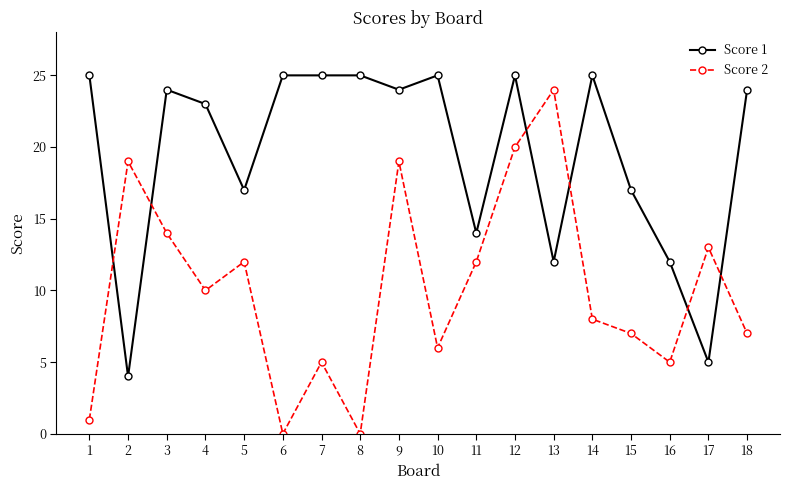

Which series has the largest range (max minus min)?

Score 2